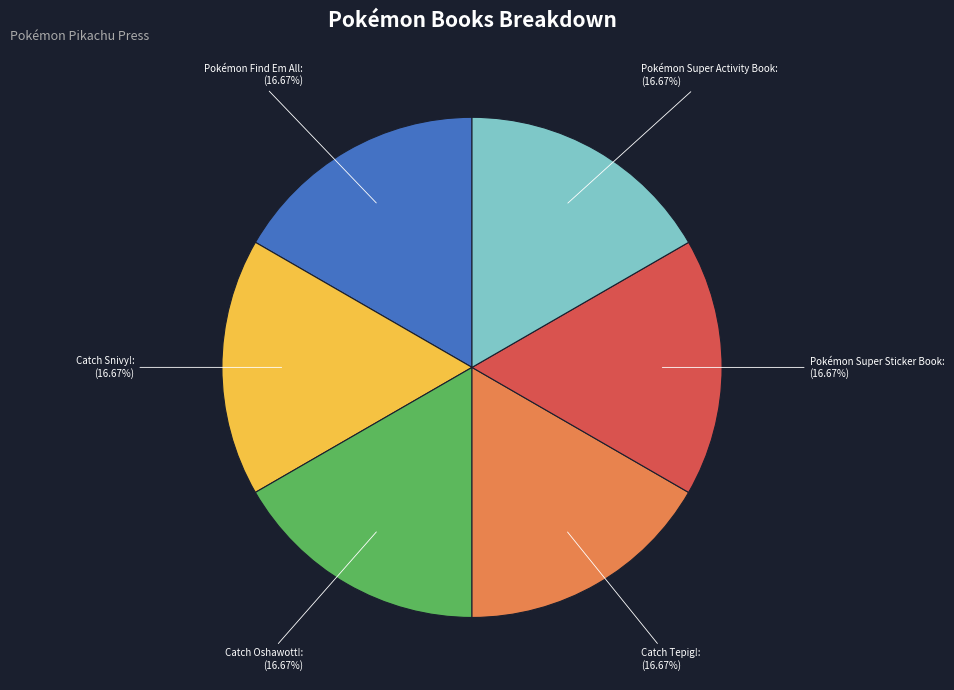

What is the ratio of the value at Pokémon Find Em All to the value at Pokémon Super Activity Book?

1.0